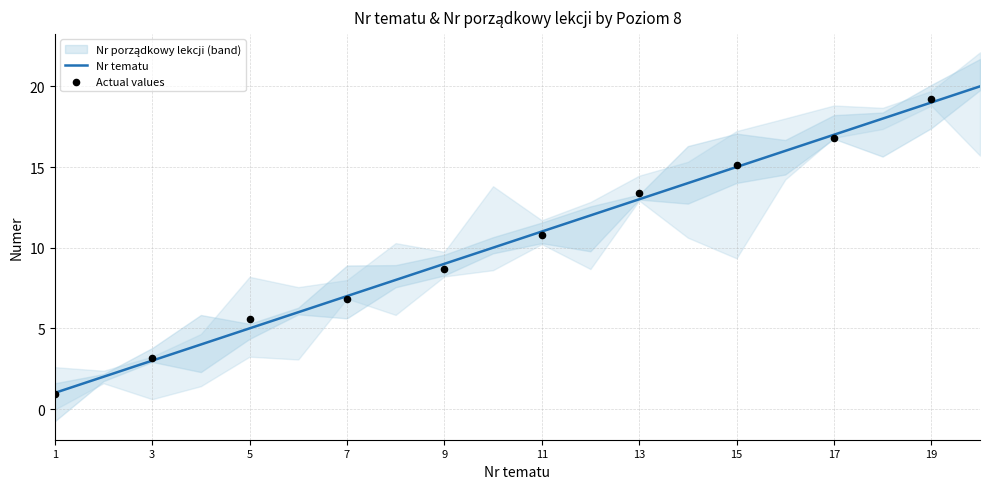

What is the ratio of the value at 20 to the value at 17?

1.2